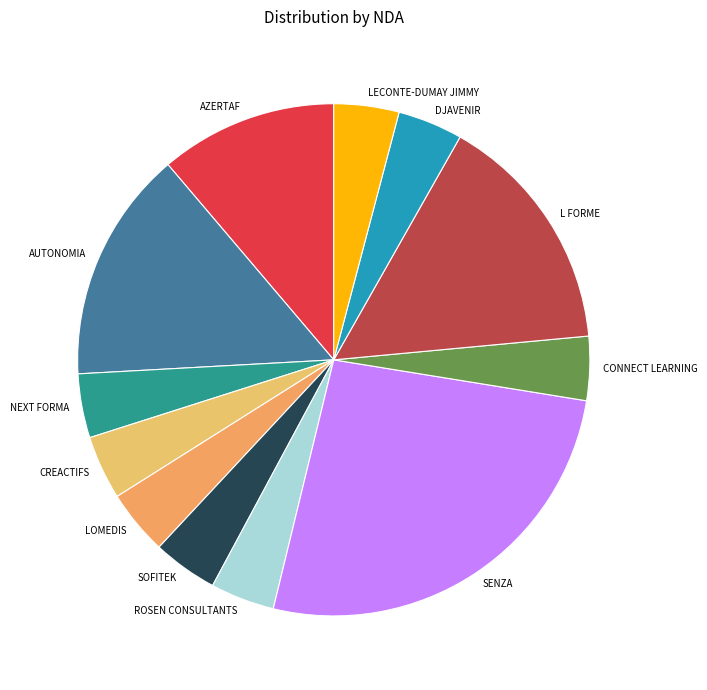

How many slices are in this pie chart?

12